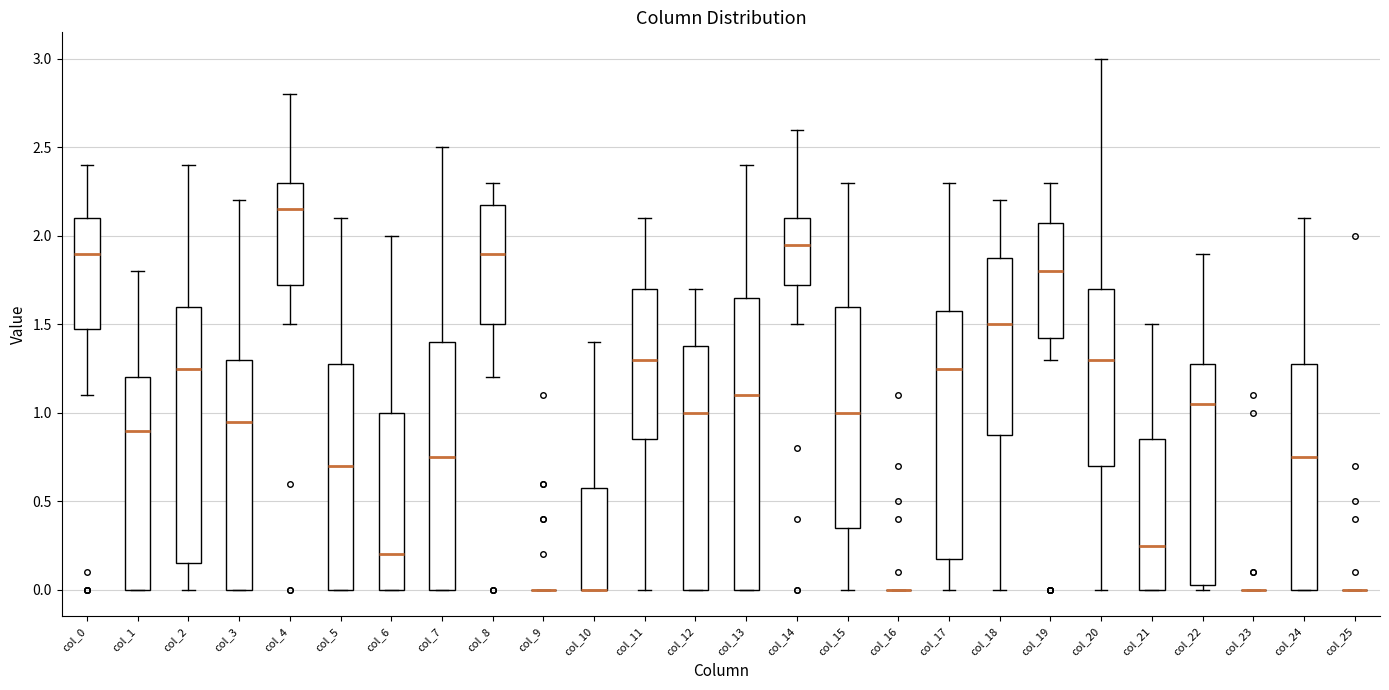

Reading left to right, read every box against the y-axis: the position of its median line, the range the box covers, and the ends of its whiskers. The values are not printed on the chart, so give them approximately, as read against the axis.

col_0: median 1.90, box 1.50 to 2.10, whiskers 1.10 to 2.40
col_1: median 0.90, box 0.00 to 1.20, whiskers 0.00 to 1.80
col_2: median 1.25, box 0.15 to 1.60, whiskers 0.00 to 2.40
col_3: median 0.95, box 0.00 to 1.30, whiskers 0.00 to 2.20
col_4: median 2.15, box 1.75 to 2.30, whiskers 1.50 to 2.80
col_5: median 0.70, box 0.00 to 1.30, whiskers 0.00 to 2.10
col_6: median 0.20, box 0.00 to 1.00, whiskers 0.00 to 2.00
col_7: median 0.75, box 0.00 to 1.40, whiskers 0.00 to 2.50
col_8: median 1.90, box 1.50 to 2.20, whiskers 1.20 to 2.30
col_9: box collapsed to a line at 0.00, whiskers 0.00 to 0.00
col_10: median 0.00 (drawn on the box's lower edge), box 0.00 to 0.60, whiskers 0.00 to 1.40
col_11: median 1.30, box 0.85 to 1.70, whiskers 0.00 to 2.10
col_12: median 1.00, box 0.00 to 1.40, whiskers 0.00 to 1.70
col_13: median 1.10, box 0.00 to 1.65, whiskers 0.00 to 2.40
col_14: median 1.95, box 1.75 to 2.10, whiskers 1.50 to 2.60
col_15: median 1.00, box 0.35 to 1.60, whiskers 0.00 to 2.30
col_16: box collapsed to a line at 0.00, whiskers 0.00 to 0.00
col_17: median 1.25, box 0.20 to 1.60, whiskers 0.00 to 2.30
col_18: median 1.50, box 0.90 to 1.90, whiskers 0.00 to 2.20
col_19: median 1.80, box 1.45 to 2.10, whiskers 1.30 to 2.30
col_20: median 1.30, box 0.70 to 1.70, whiskers 0.00 to 3.00
col_21: median 0.25, box 0.00 to 0.85, whiskers 0.00 to 1.50
col_22: median 1.05, box 0.05 to 1.30, whiskers 0.00 to 1.90
col_23: box collapsed to a line at 0.00, whiskers 0.00 to 0.00
col_24: median 0.75, box 0.00 to 1.30, whiskers 0.00 to 2.10
col_25: box collapsed to a line at 0.00, whiskers 0.00 to 0.00